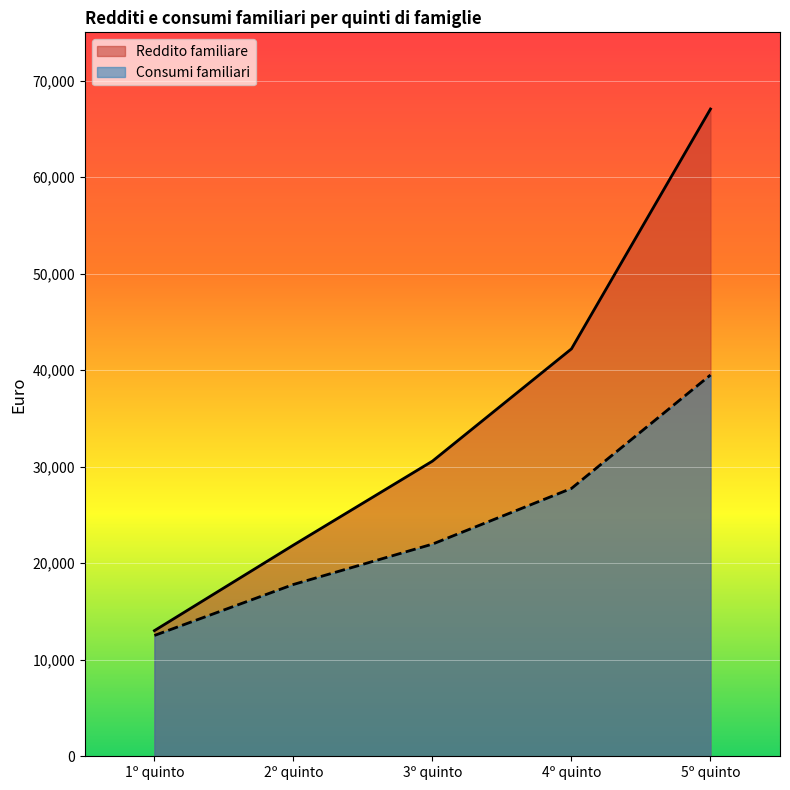

True or false: Consumi familiari has more than 0 points higher than both neighbors.

False